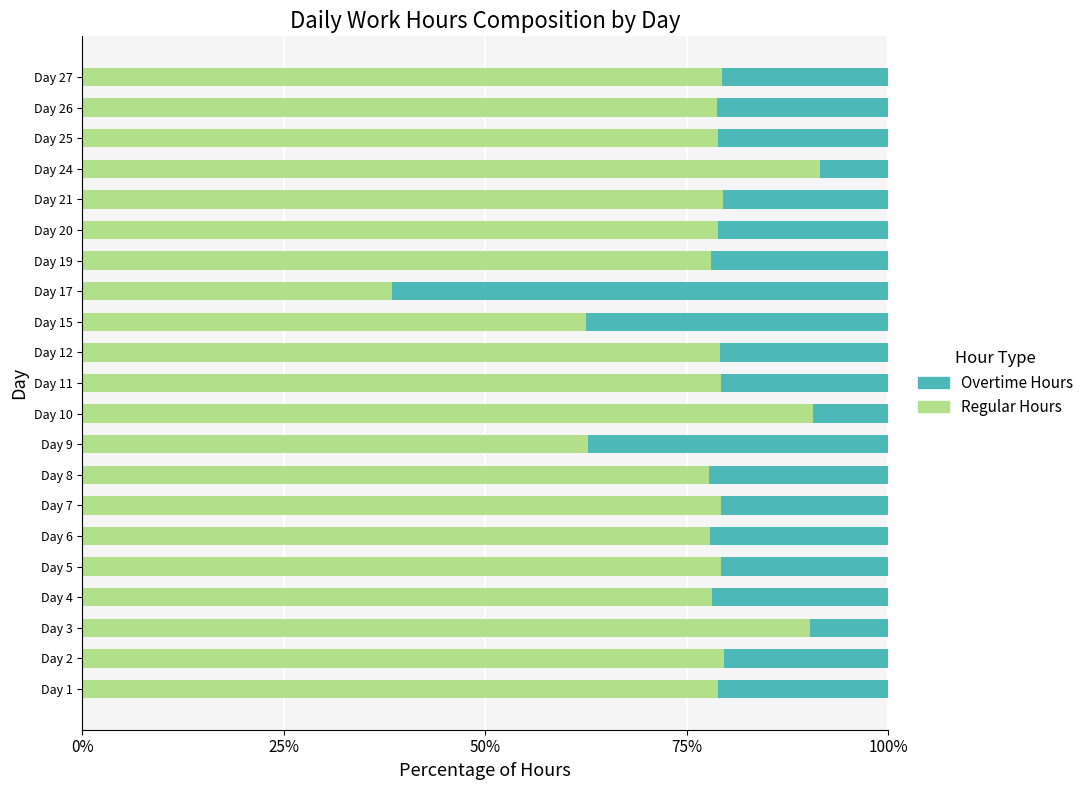

What is the difference between the second highest and minimum values in the Regular Hours series?

52.2